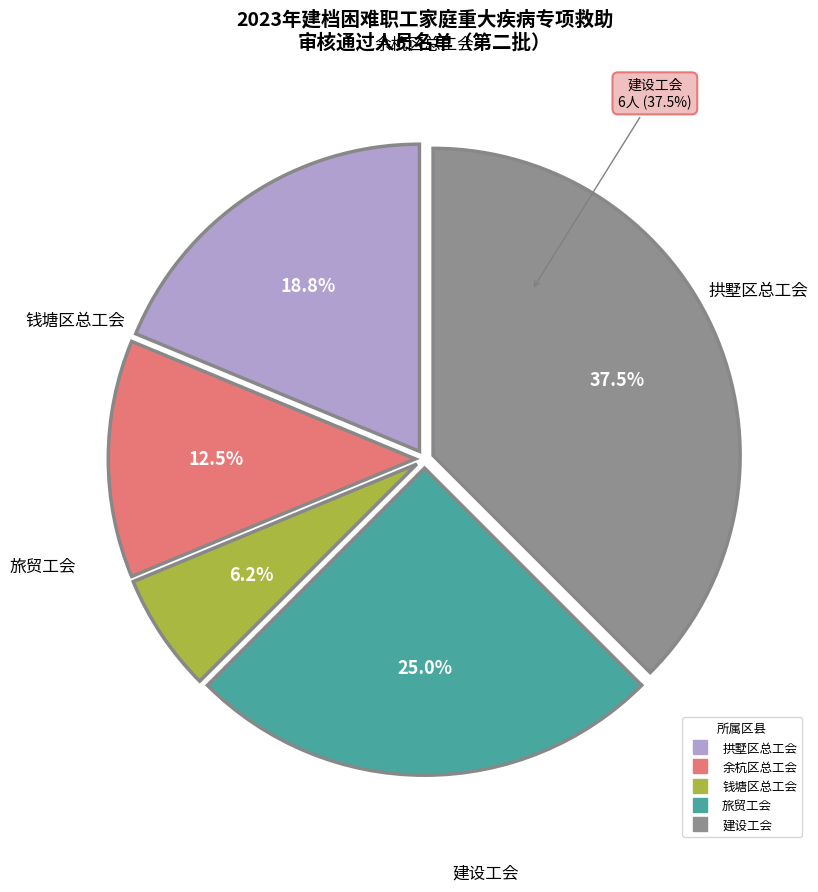

To the nearest percent, what is the average slice percentage?

20%